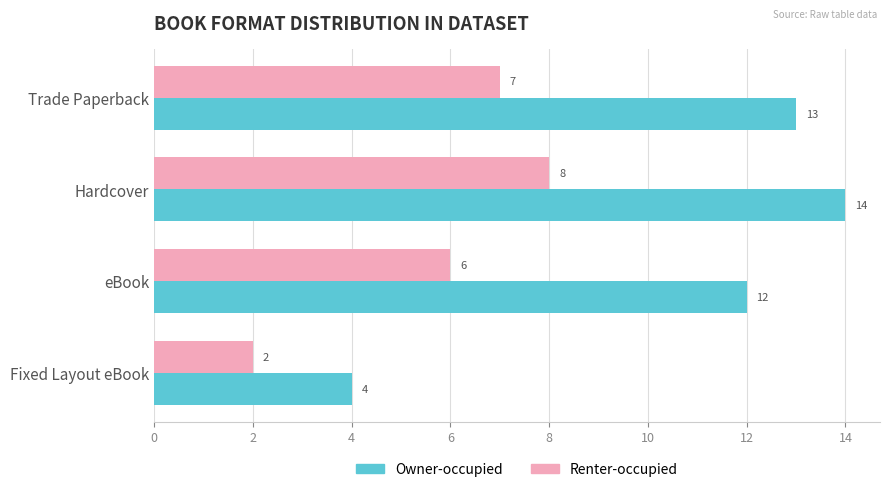

At how many categories does at least one series exceed 3?

4